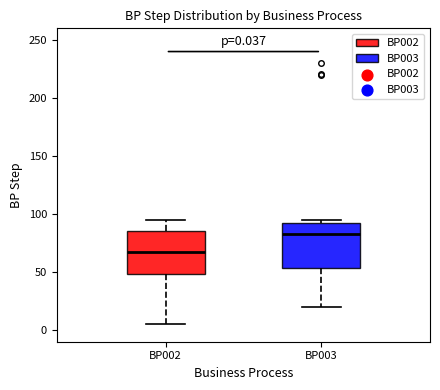

Which box's median line is the lowest?

BP002